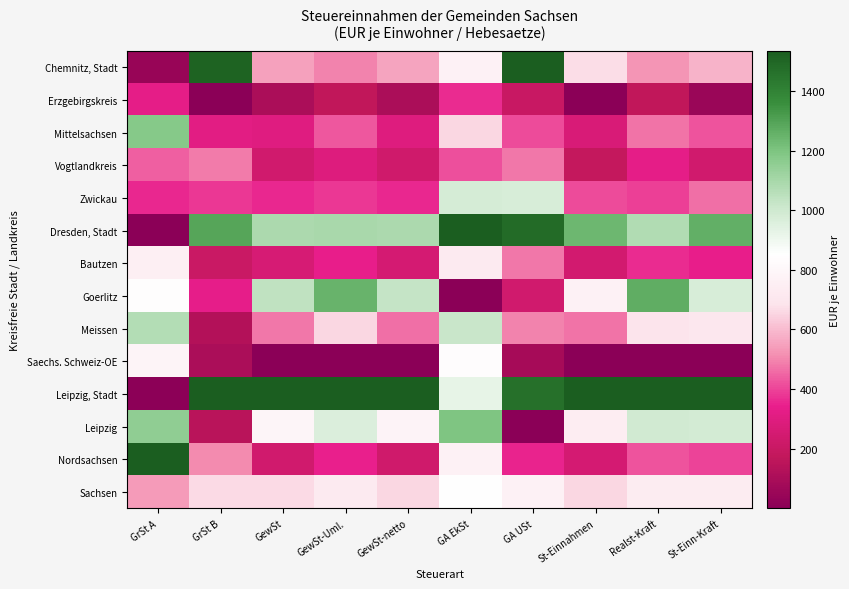

List the series in order of their peak value, lowest first.

Erzgebirgskreis, Vogtlandkreis, Bautzen, Saechs. Schweiz-OE, Sachsen, Zwickau, Meissen, Mittelsachsen, Leipzig, Goerlitz, Nordsachsen, Chemnitz, Stadt, Dresden, Stadt, Leipzig, Stadt